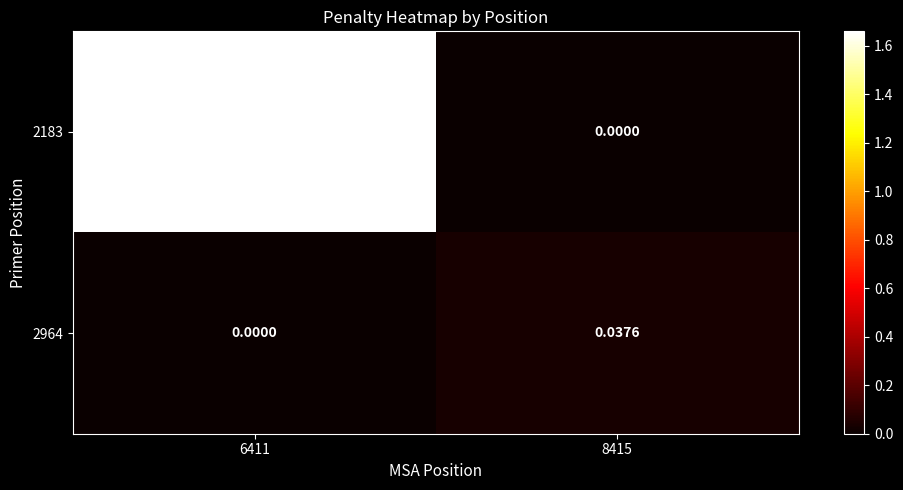

Which has a higher value, 8415 or 6411?

6411